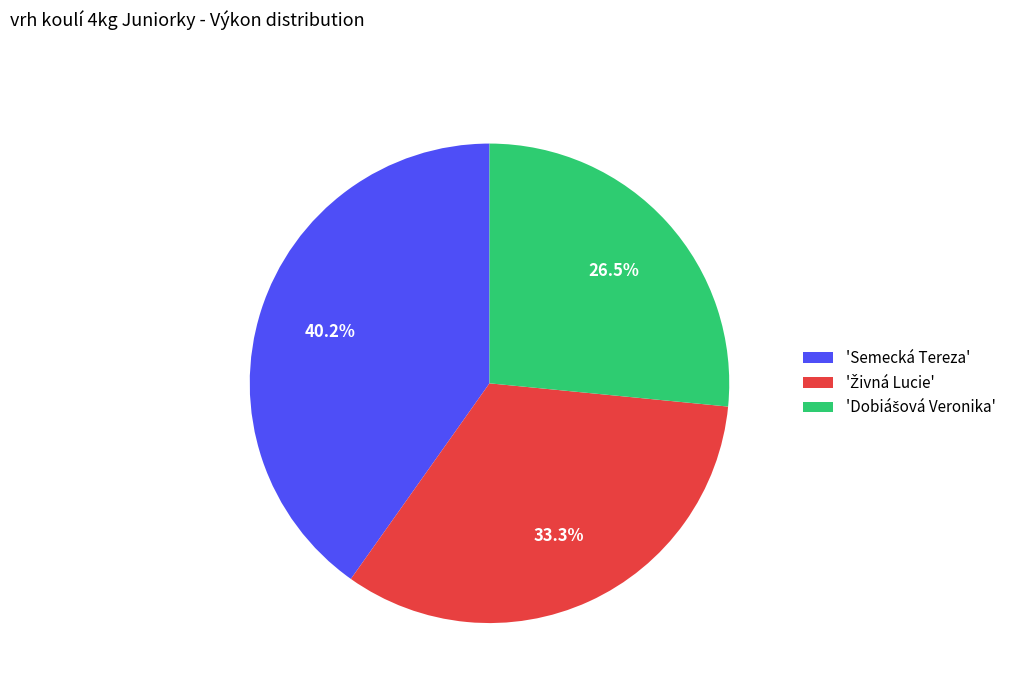

How much of the chart is everything except 'Semecká Tereza'?

59.8%